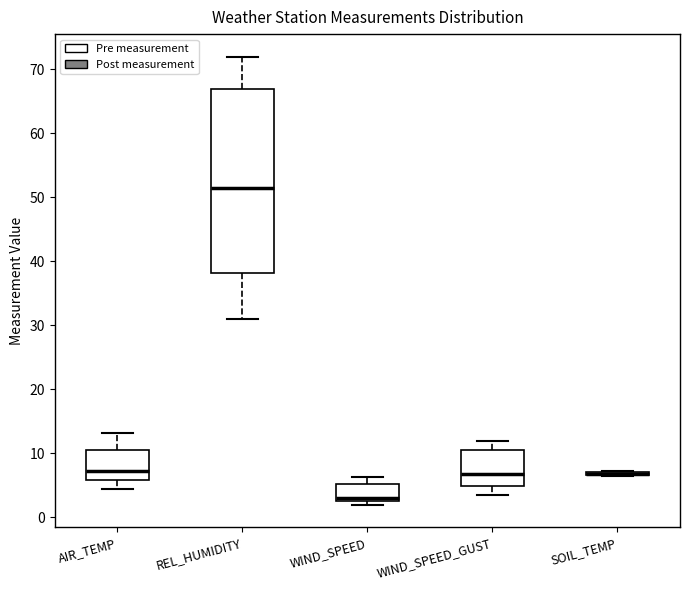

Reading left to right, read every box against the y-axis: the position of its median line, the range the box covers, and the ends of its whiskers. The values are not printed on the chart, so give them approximately, as read against the axis.

AIR_TEMP: median 7, box 6 to 11, whiskers 4 to 13
REL_HUMIDITY: median 52, box 38 to 67, whiskers 31 to 72
WIND_SPEED: median 3 (just above the box's lower edge), box 3 to 5, whiskers 2 to 6
WIND_SPEED_GUST: median 7, box 5 to 10, whiskers 4 to 12
SOIL_TEMP: box collapsed to a line at 7, whiskers 7 to 7